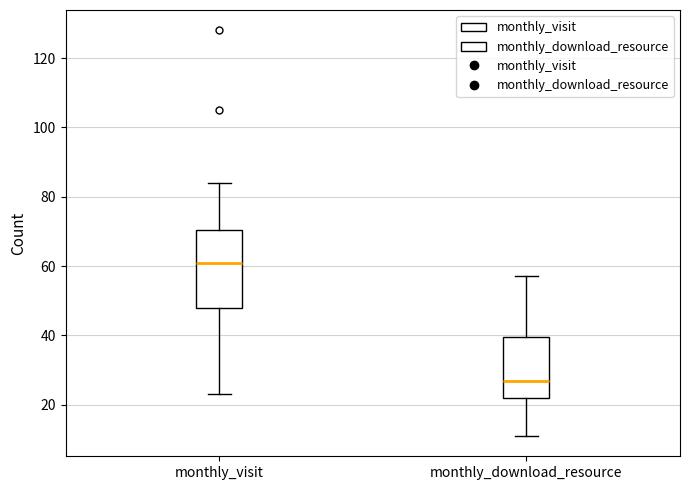

Reading left to right, read every box against the y-axis: the position of its median line, the range the box covers, and the ends of its whiskers. The values are not printed on the chart, so give them approximately, as read against the axis.

monthly_visit: median 62, box 48 to 70, whiskers 24 to 84
monthly_download_resource: median 28, box 22 to 40, whiskers 12 to 58